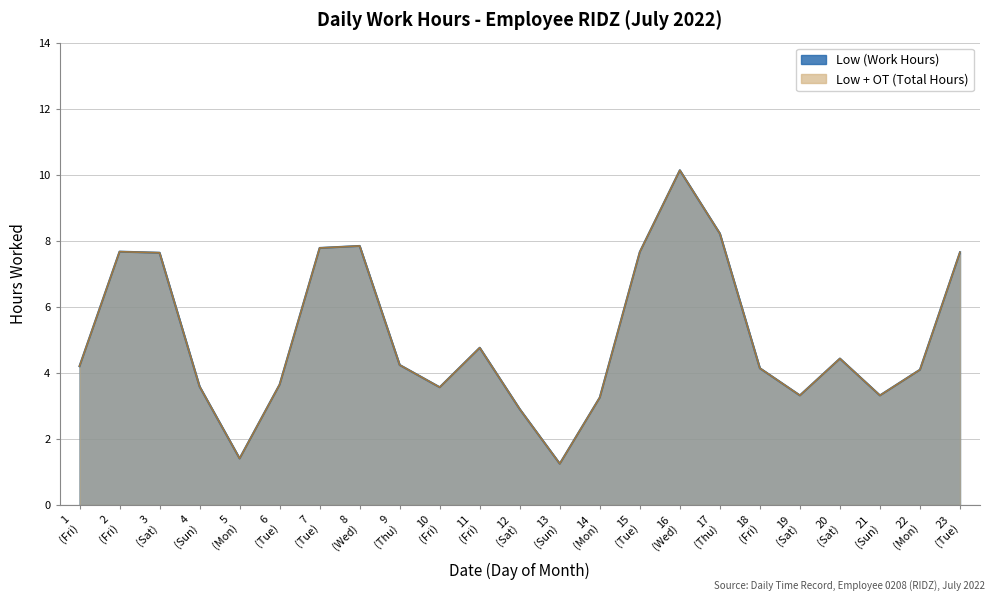

Where is OT nearest to the value 0?

1